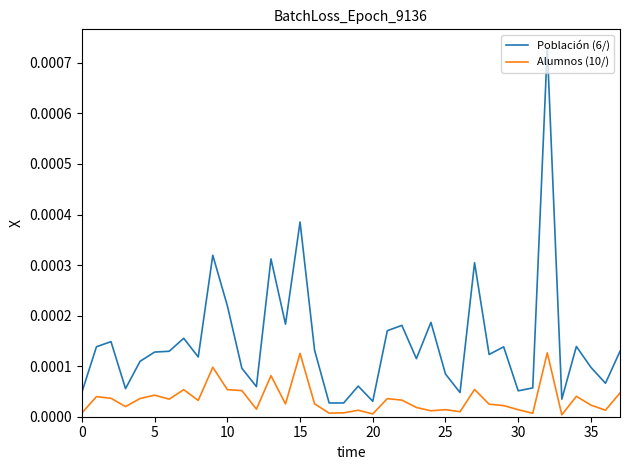

True or false: Población (6/) and Alumnos (10/) cross at least once.

False